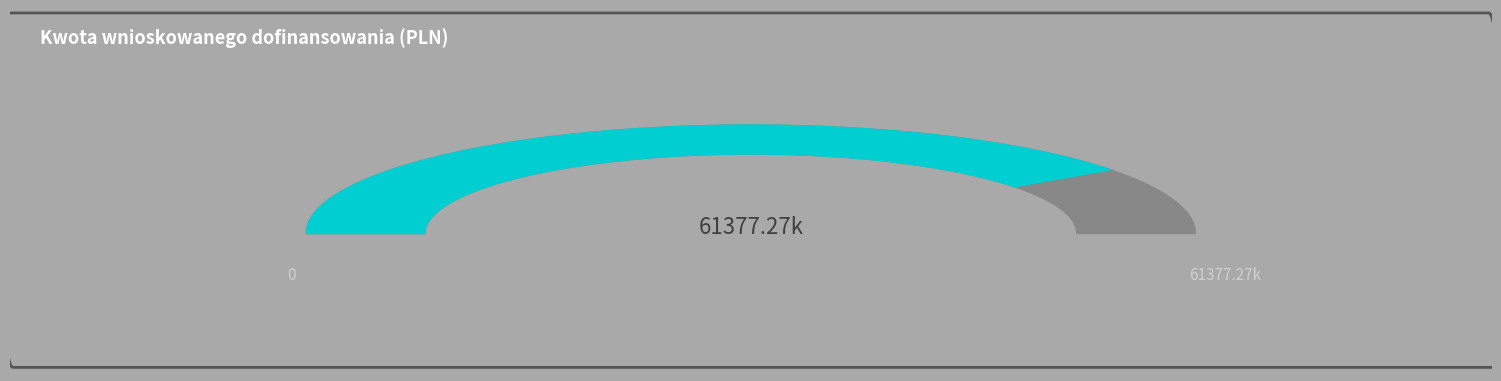

Does 40 represent more than half of the total?

No